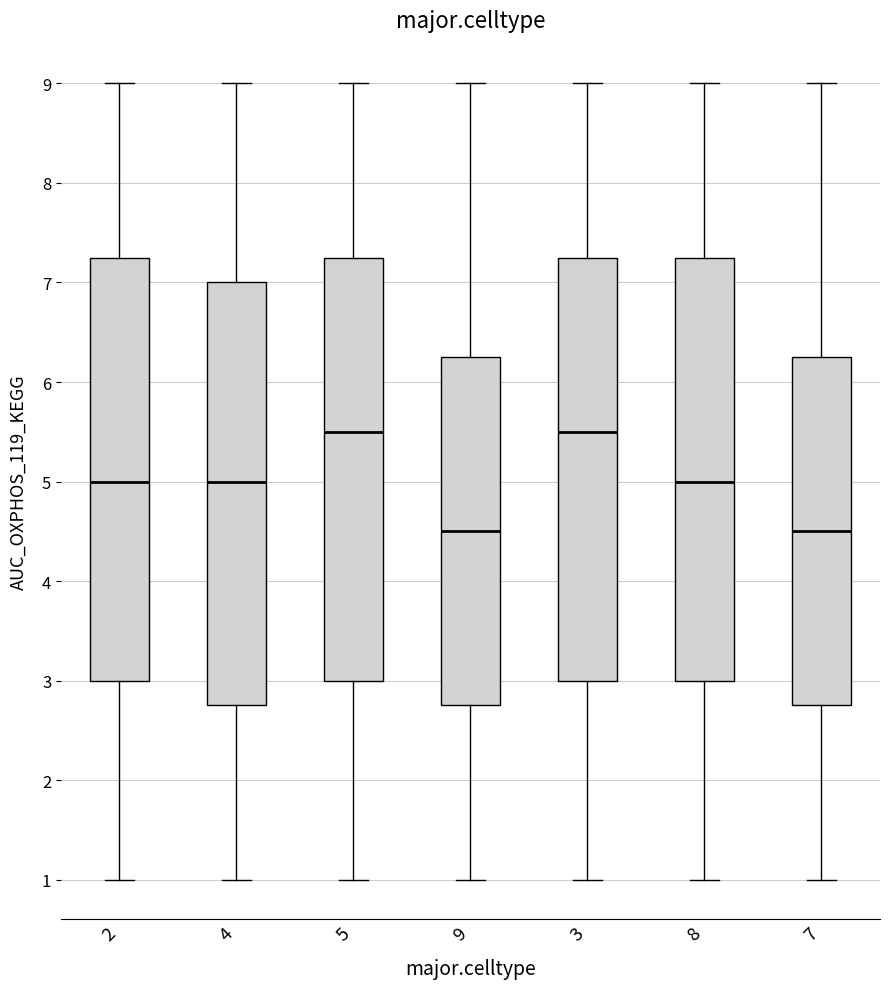

Where does the lower whisker of the box at x = 9 end on the y-axis? The values are not printed on the chart, so give them approximately, as read against the axis.

1.0